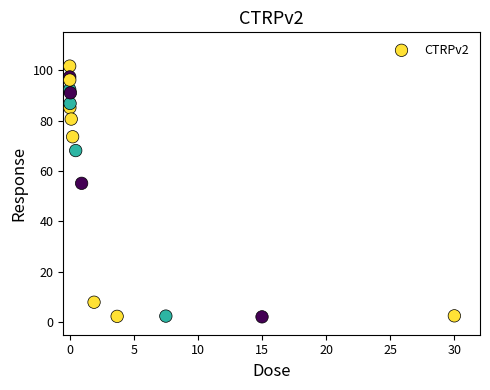

What is the range of Y values (max minus min)?

99.5